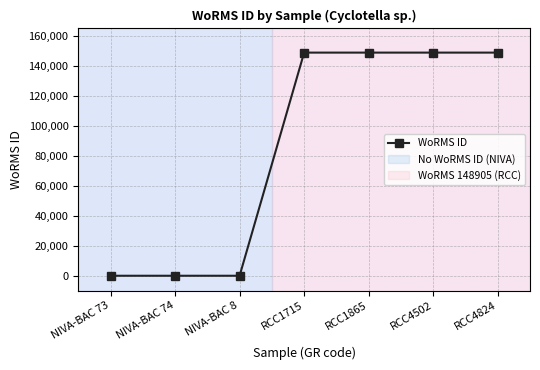

True or false: the data shows 0 at NIVA-BAC 73.

True